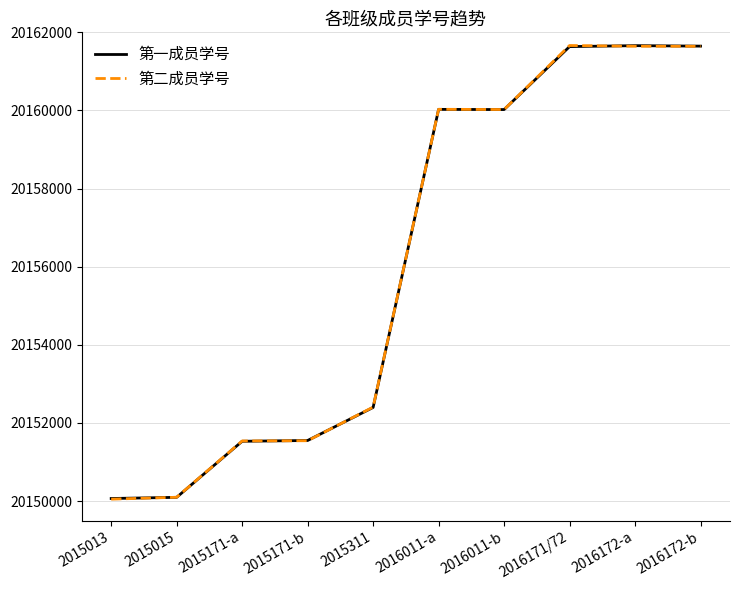

Which series ends up on top after the final intersection of 第一成员学号 and 第二成员学号?

第一成员学号